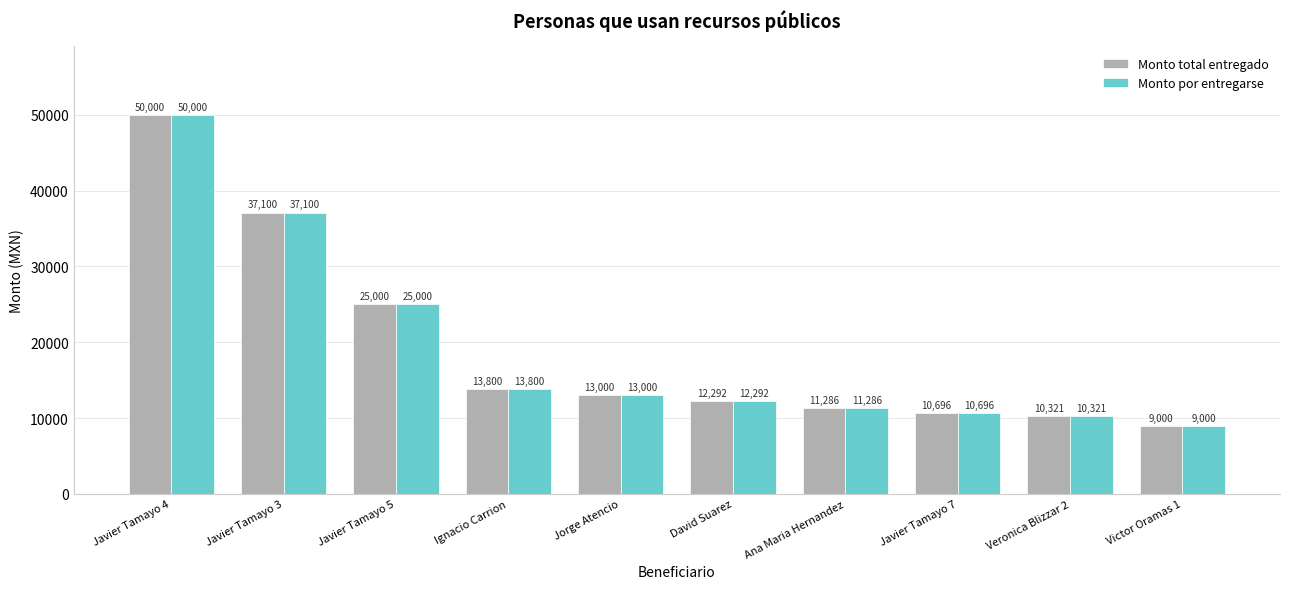

What is the difference between the maximum and second lowest values in the Monto total entregado series?

39679.2